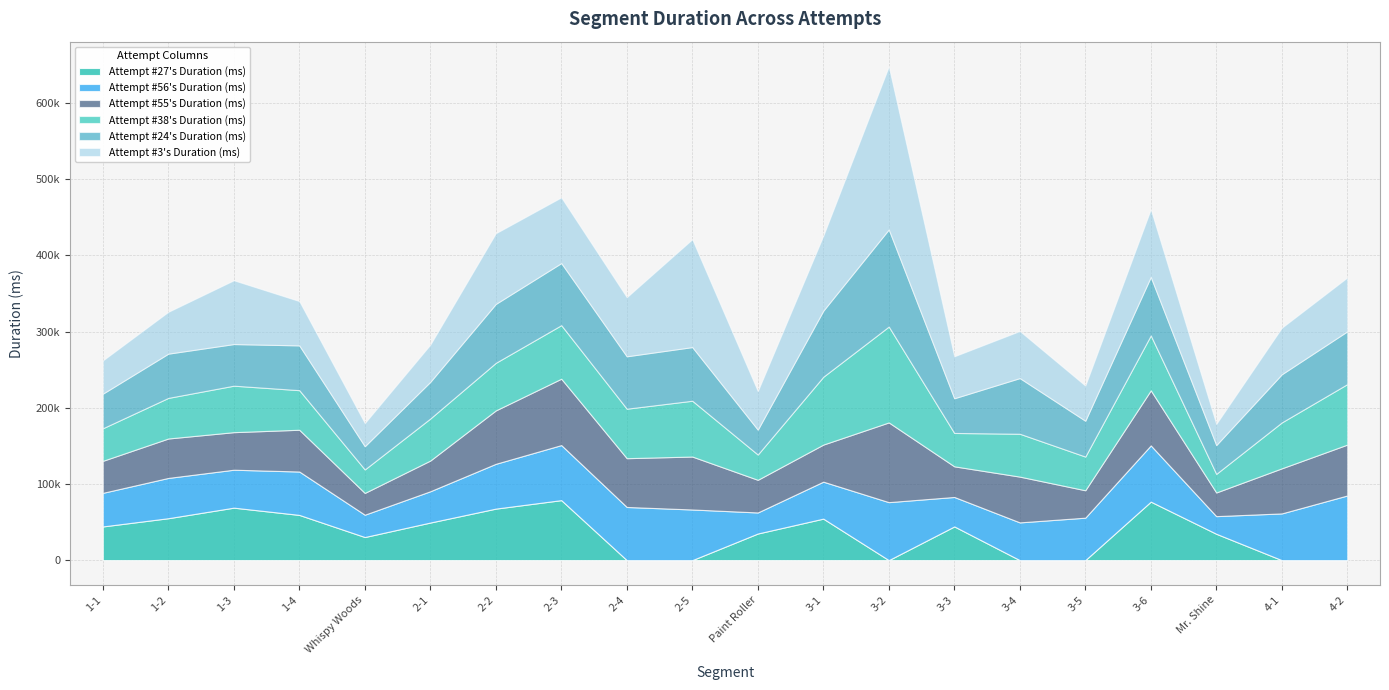

At which category does Attempt #3's Duration (ms) reach its first local peak?

1-3